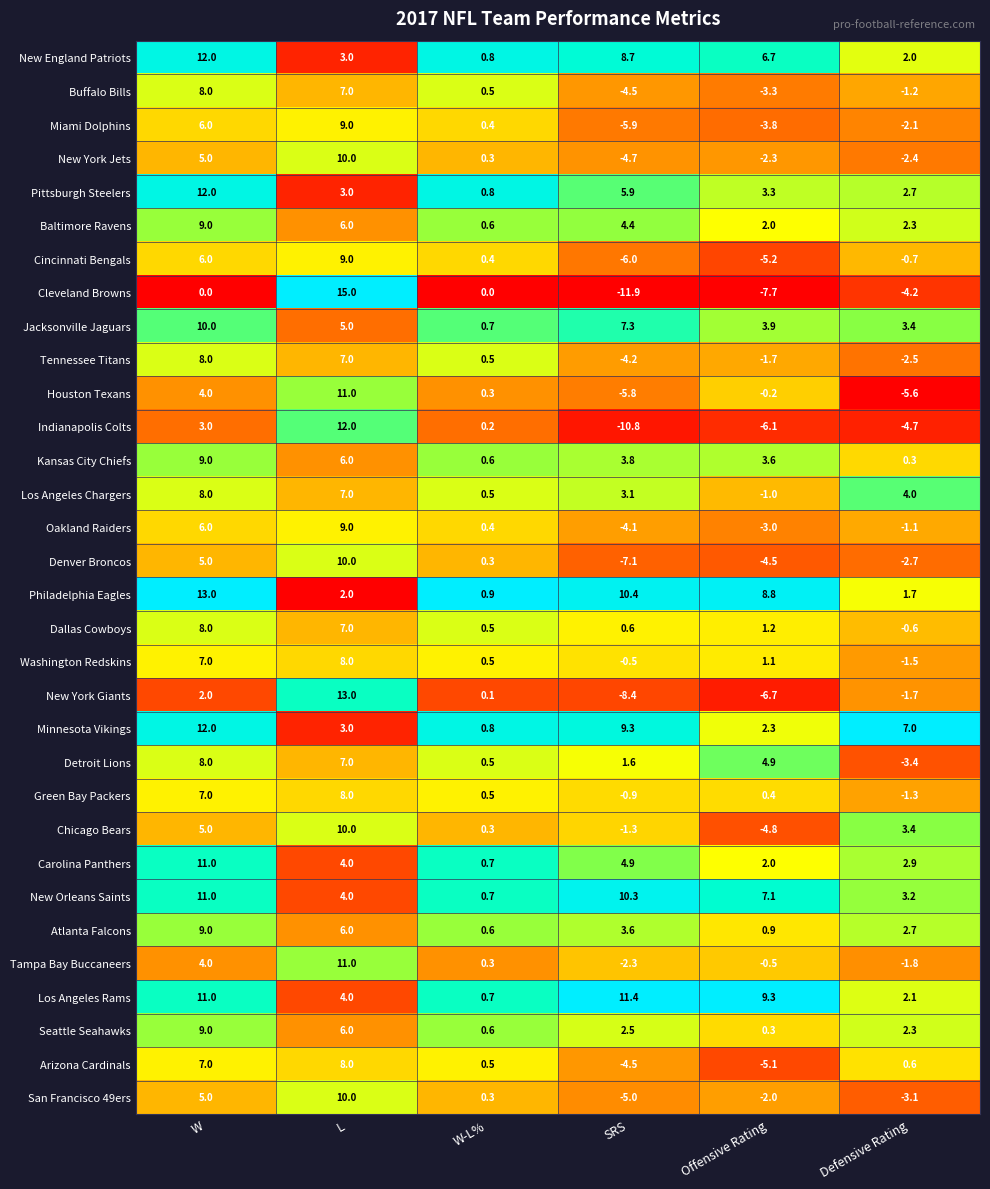

Which series changed the most between W and W-L%?

Philadelphia Eagles